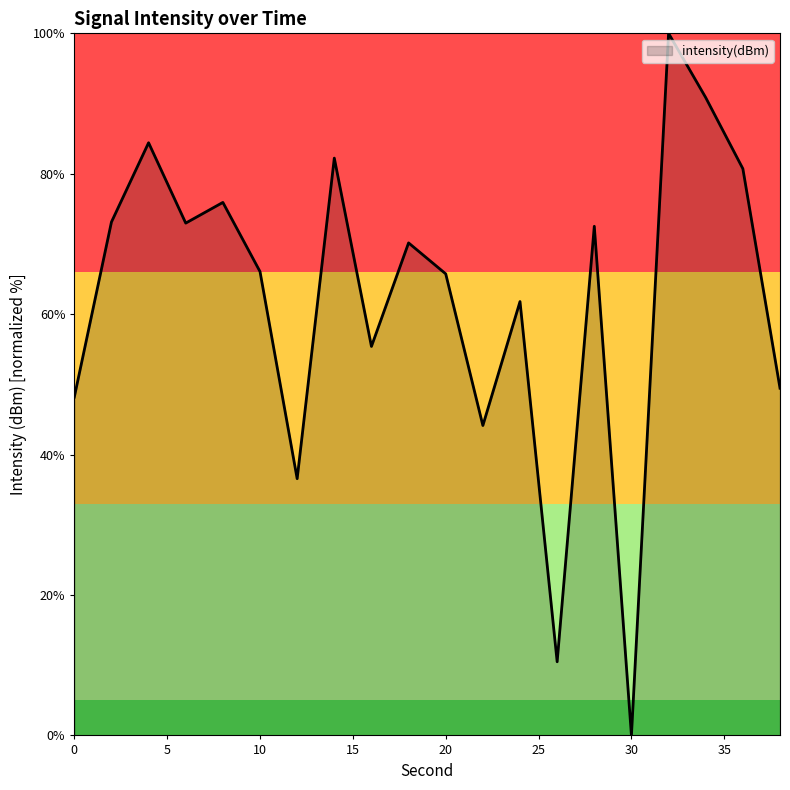

What is the greatest value displayed?

100.0